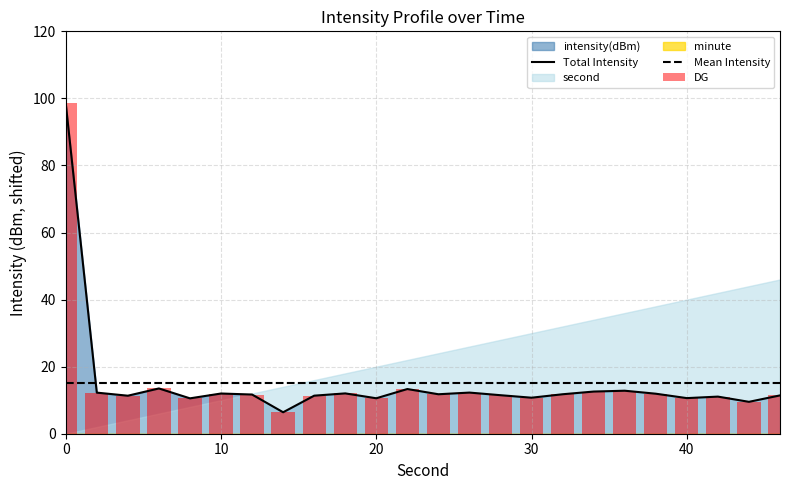

True or false: Mean Intensity and Total Intensity cross at least once.

True